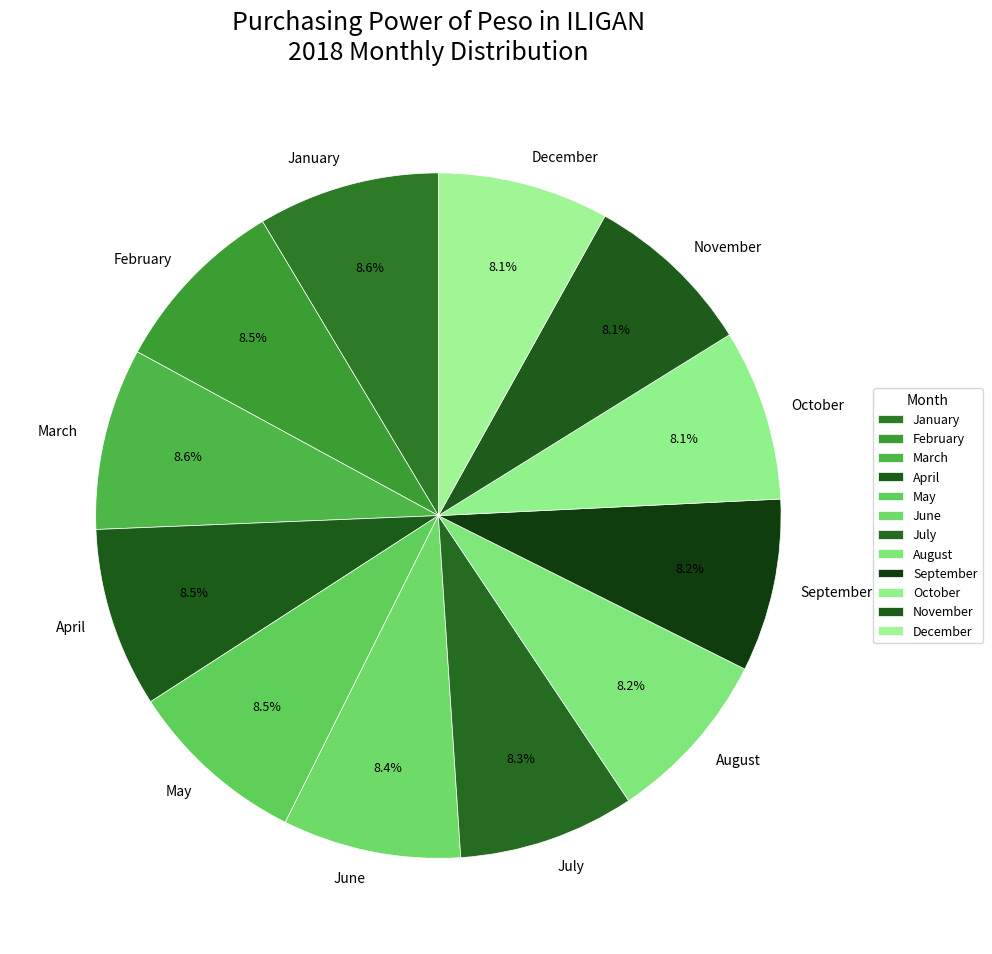

Combined, what portion of the pie is June and May?

16.9%